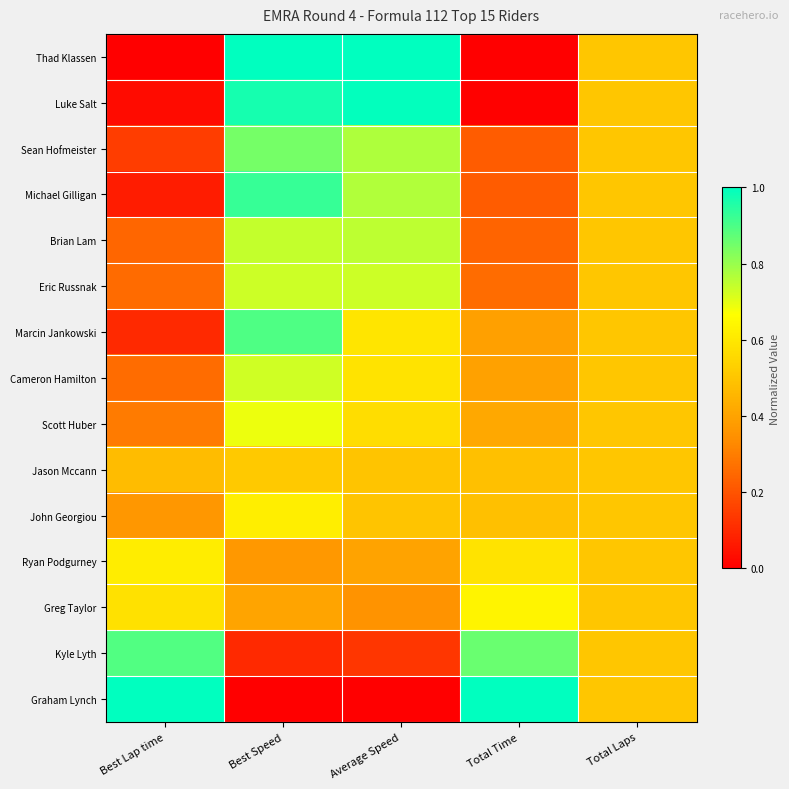

Reading left to right, what are all the values shown in this chart?

Thad Klassen: Best Lap time=0.0	Best Speed=1.0	Average Speed=1.0	Total Time=0.0	Total Laps=0.5
Luke Salt: Best Lap time=0.0	Best Speed=1.0	Average Speed=1.0	Total Time=0.0	Total Laps=0.5
Sean Hofmeister: Best Lap time=0.1	Best Speed=0.8	Average Speed=0.8	Total Time=0.2	Total Laps=0.5
Michael Gilligan: Best Lap time=0.1	Best Speed=0.9	Average Speed=0.8	Total Time=0.2	Total Laps=0.5
Brian Lam: Best Lap time=0.2	Best Speed=0.7	Average Speed=0.8	Total Time=0.2	Total Laps=0.5
Eric Russnak: Best Lap time=0.3	Best Speed=0.7	Average Speed=0.7	Total Time=0.3	Total Laps=0.5
Marcin Jankowski: Best Lap time=0.1	Best Speed=0.9	Average Speed=0.6	Total Time=0.4	Total Laps=0.5
Cameron Hamilton: Best Lap time=0.3	Best Speed=0.7	Average Speed=0.6	Total Time=0.4	Total Laps=0.5
Scott Huber: Best Lap time=0.3	Best Speed=0.7	Average Speed=0.6	Total Time=0.4	Total Laps=0.5
Jason Mccann: Best Lap time=0.5	Best Speed=0.5	Average Speed=0.5	Total Time=0.5	Total Laps=0.5
John Georgiou: Best Lap time=0.4	Best Speed=0.6	Average Speed=0.5	Total Time=0.5	Total Laps=0.5
Ryan Podgurney: Best Lap time=0.6	Best Speed=0.4	Average Speed=0.4	Total Time=0.6	Total Laps=0.5
Greg Taylor: Best Lap time=0.6	Best Speed=0.4	Average Speed=0.4	Total Time=0.6	Total Laps=0.5
Kyle Lyth: Best Lap time=0.9	Best Speed=0.1	Average Speed=0.1	Total Time=0.9	Total Laps=0.5
Graham Lynch: Best Lap time=1.0	Best Speed=0.0	Average Speed=0.0	Total Time=1.0	Total Laps=0.5